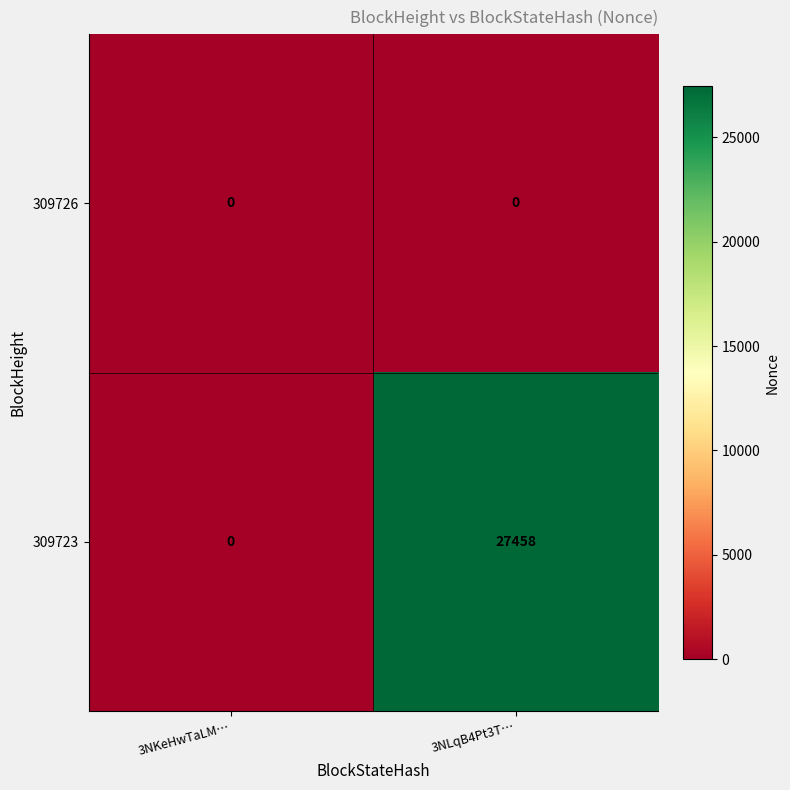

The 309723 series shows -13953 at 3NKeHwTaLM…. True or false?

False